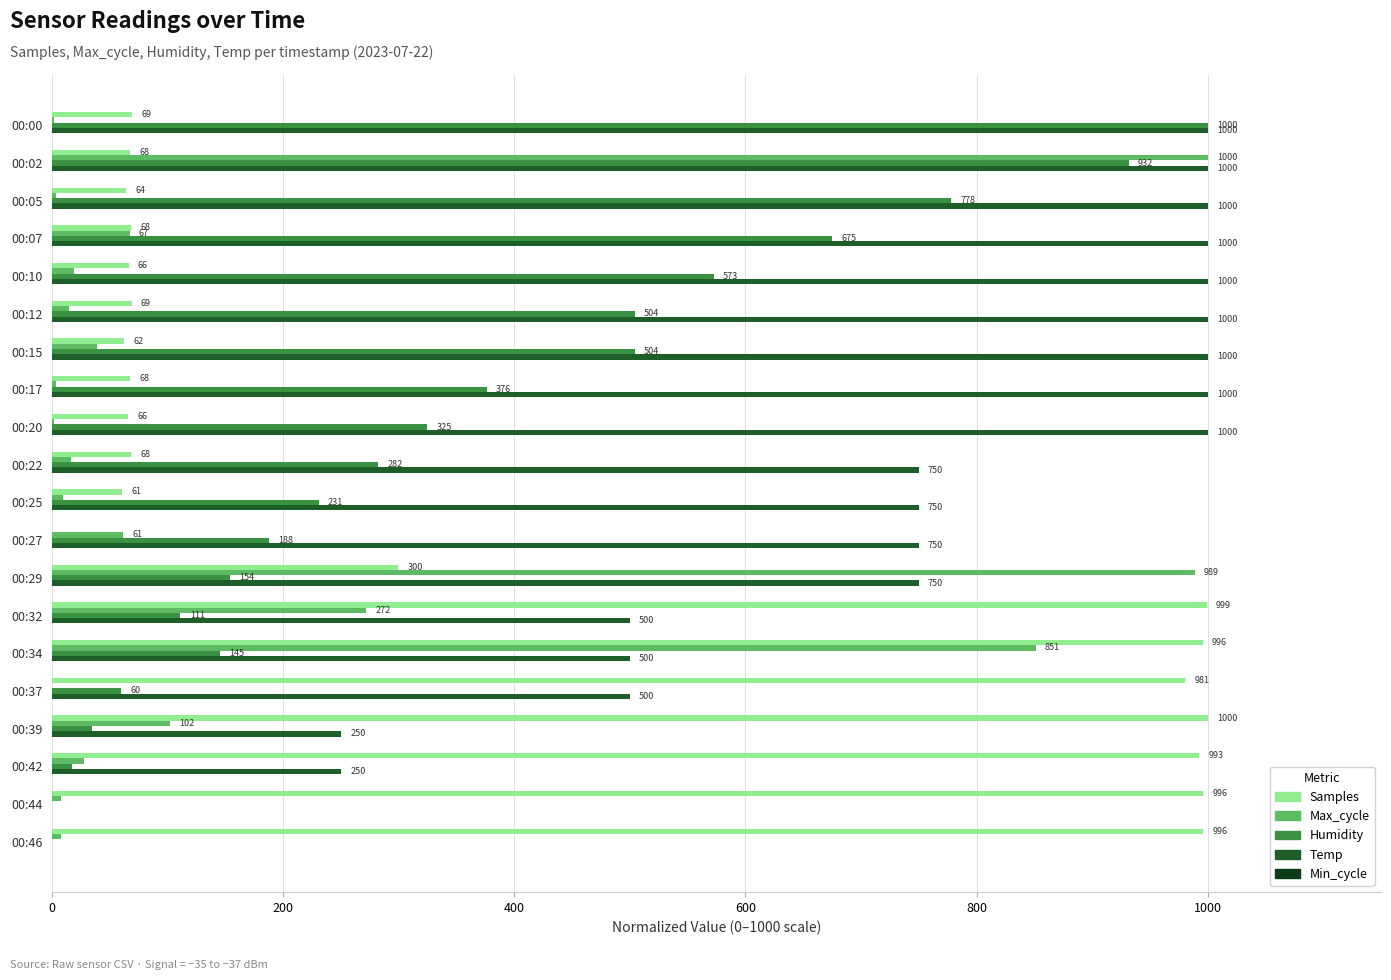

Which series has the largest total across all categories?

Temp